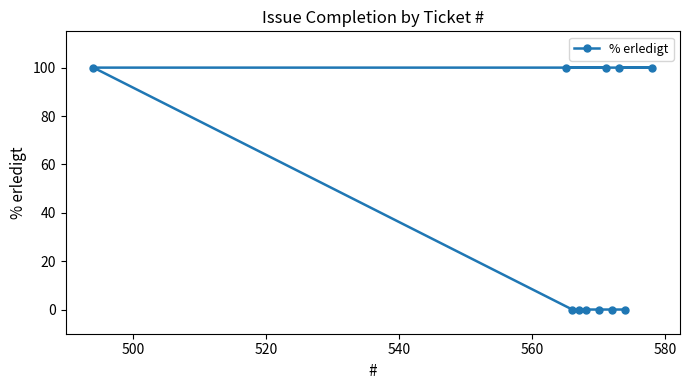

What is the difference between the maximum and second lowest values?

100